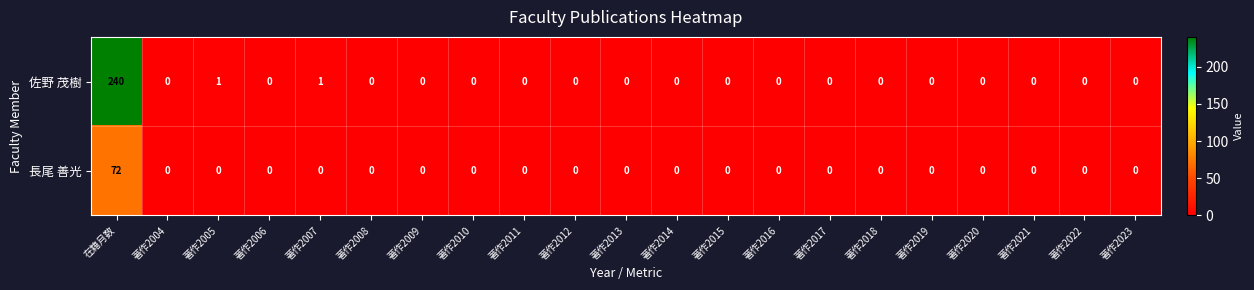

Is it true that 長尾 善光 equals -49 at 著作2009?

False